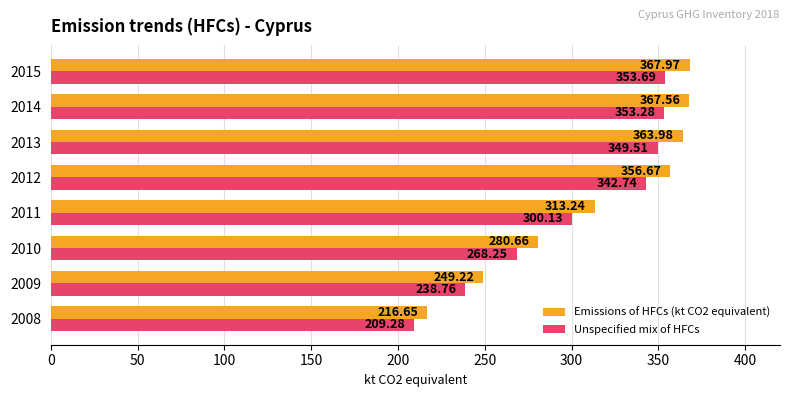

What is the highest value of the Emissions of HFCs (kt CO2 equivalent) series?

368.0